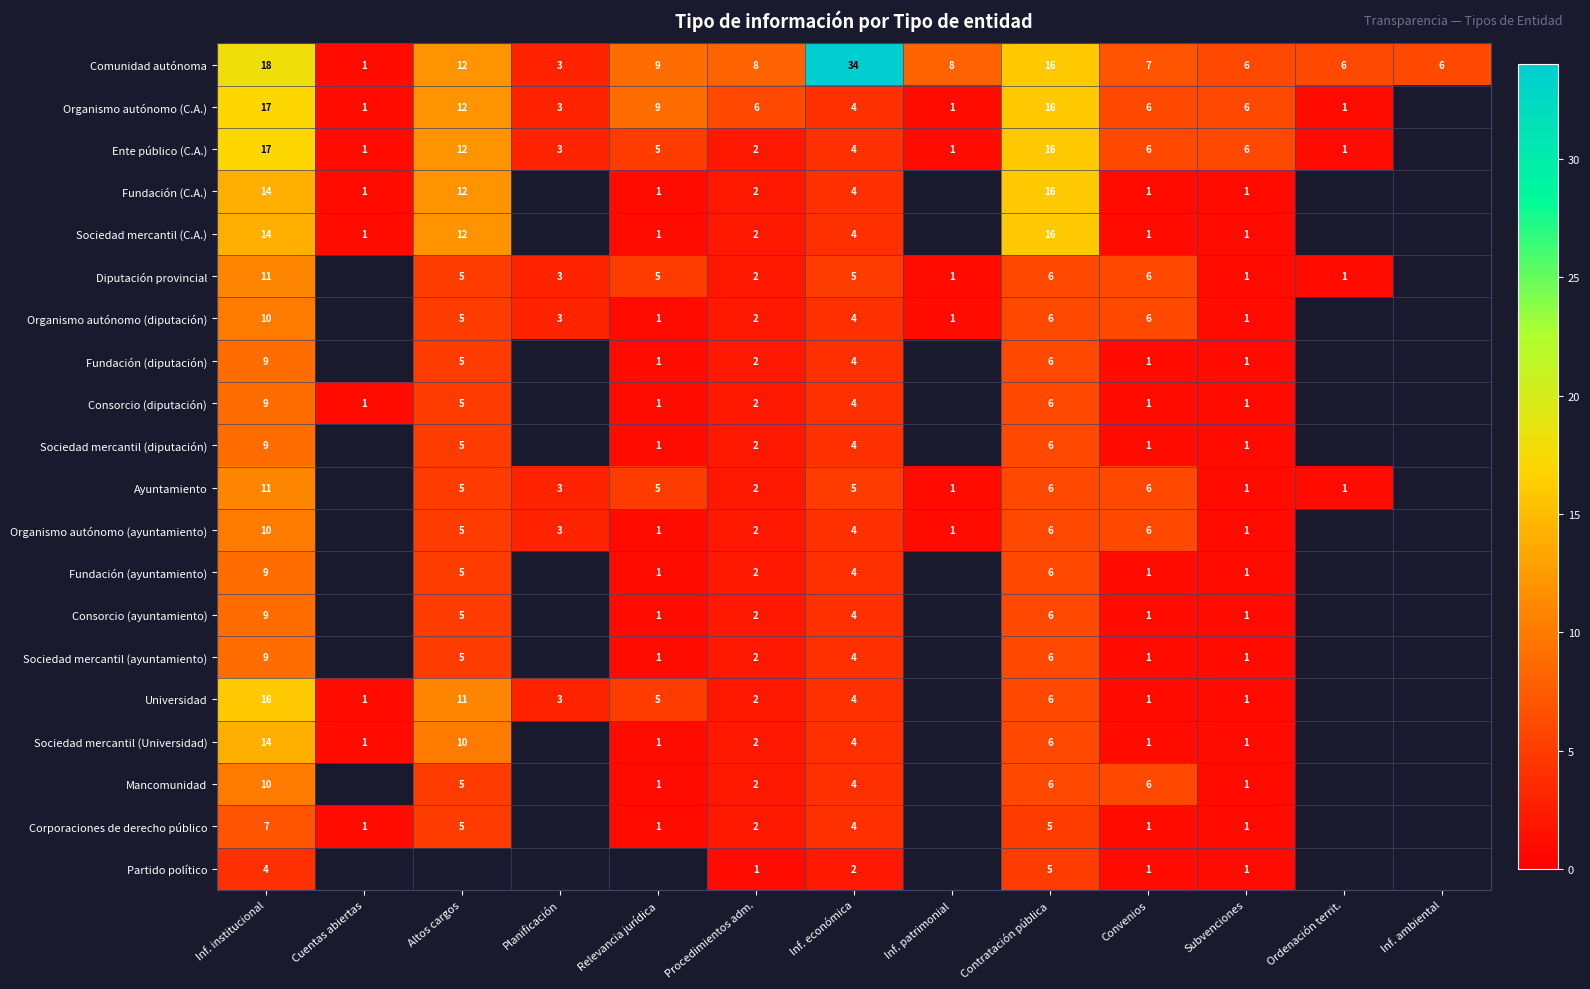

How many categories are shown in the chart?

13